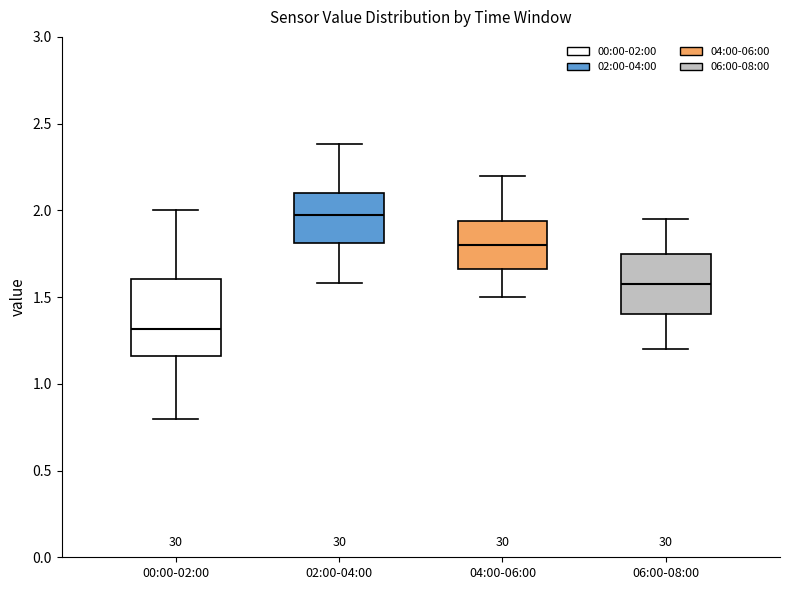

Which box is the tallest, from its lower edge to its upper edge?

00:00-02:00